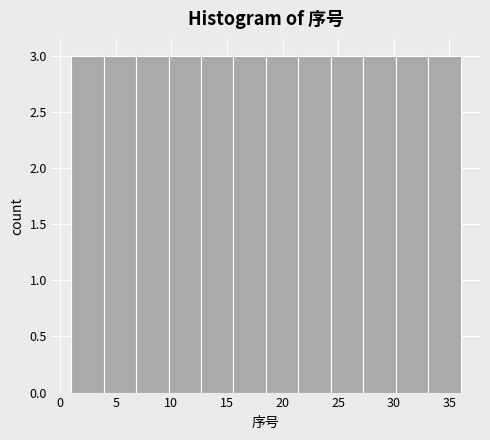

How tall is the bar that spans 1.0 to 4.0 on the x-axis? Neither the bar edges nor the heights are printed on the chart, so give them approximately, as read against the axes.

3